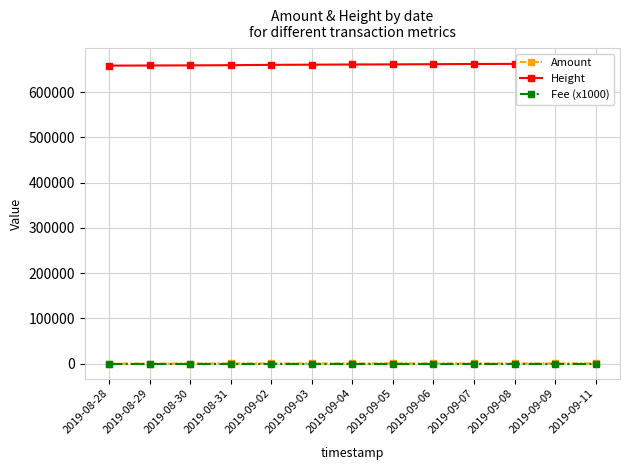

Rank the categories by Amount value from highest to lowest.

2019-09-11, 2019-09-05, 2019-09-09, 2019-09-06, 2019-09-07, 2019-09-04, 2019-09-08, 2019-09-03, 2019-09-02, 2019-08-31, 2019-08-30, 2019-08-29, 2019-08-28